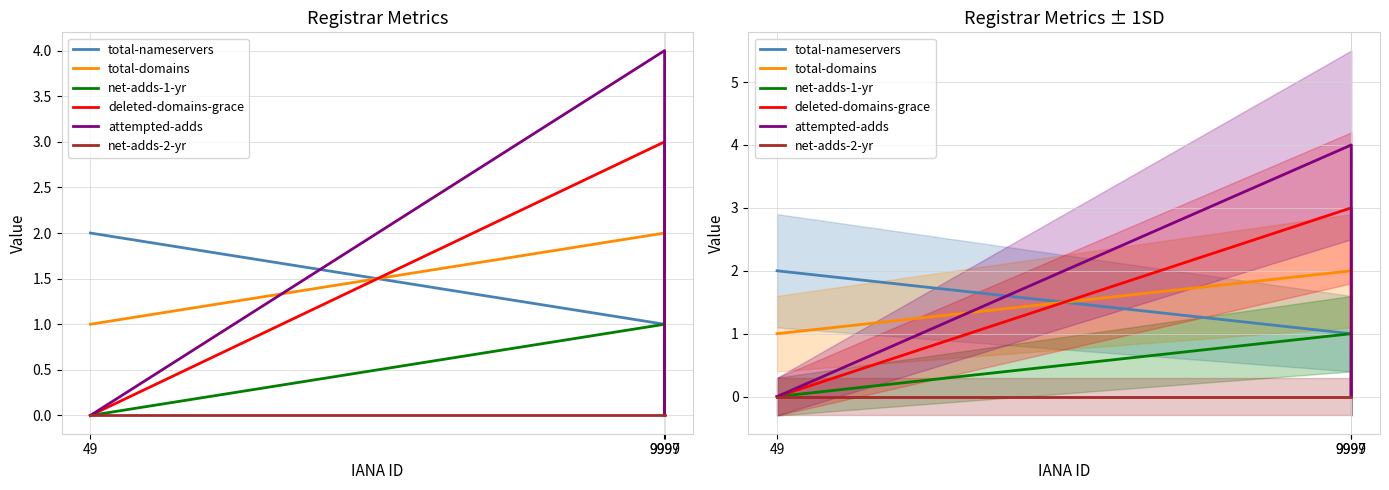

The total-domains series shows 1 at 49. True or false?

True